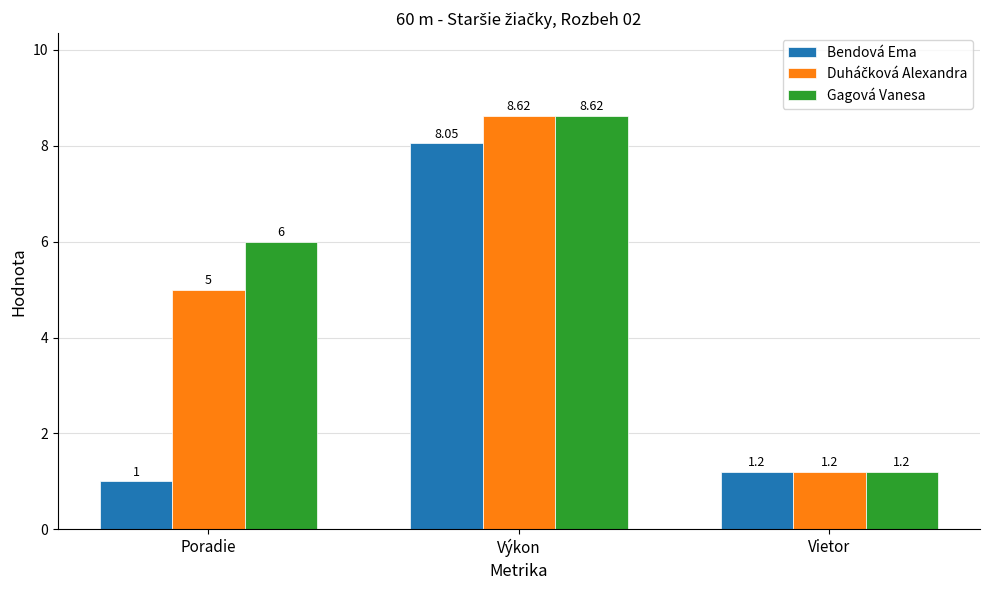

What is the label of the 1st bar from the left?

Poradie